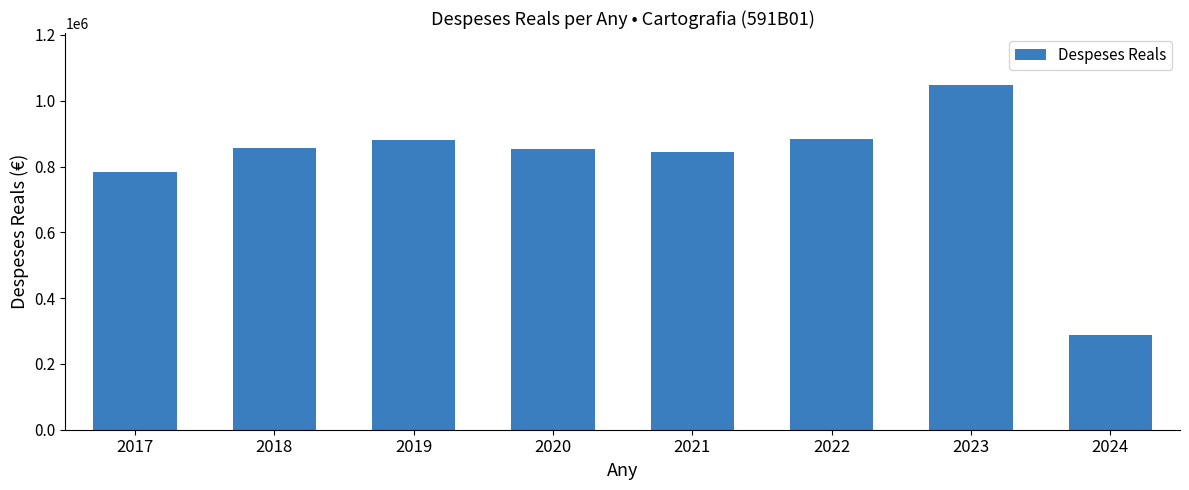

What is the greatest value displayed?

1048695.1